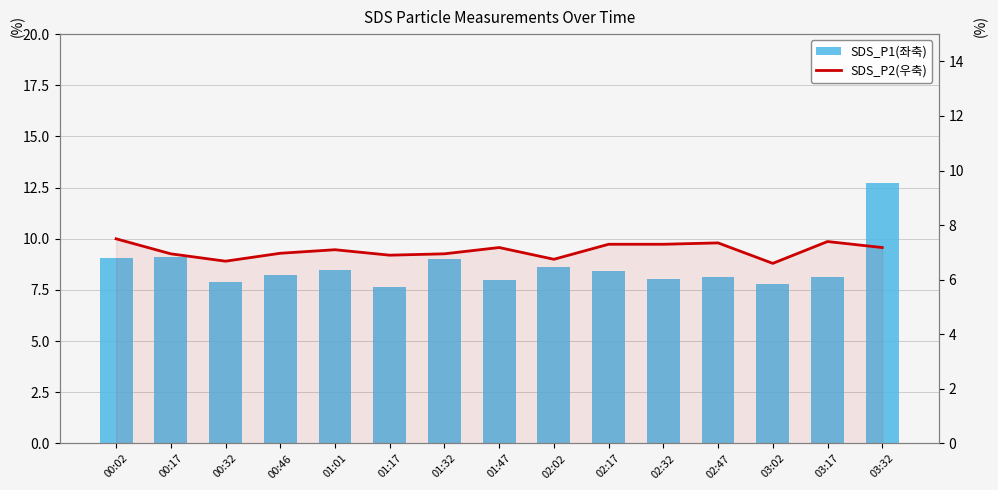

What are all the series names shown in the legend?

SDS_P1(좌축), SDS_P2(우축)